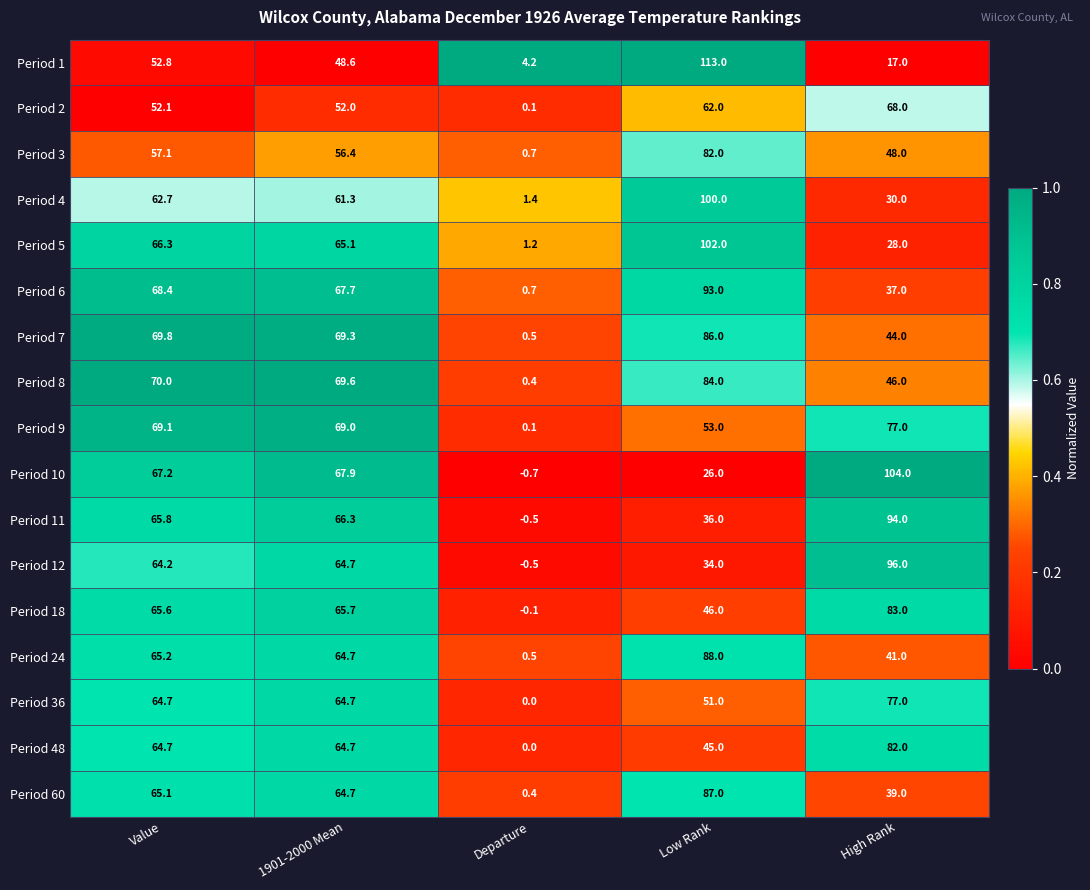

Which series has the largest total across all categories?

Period 8